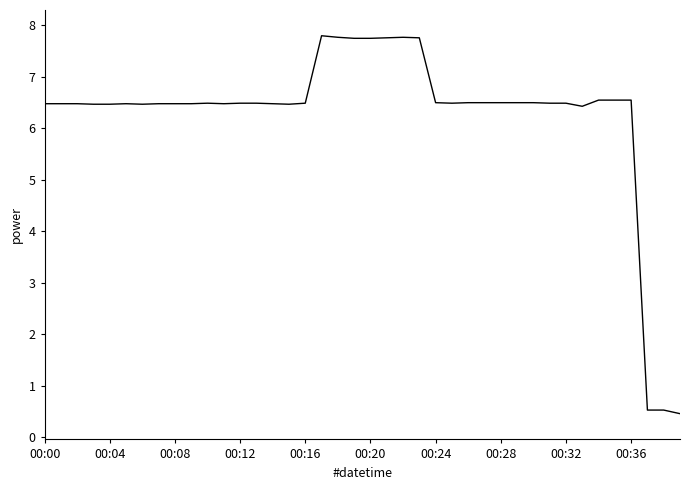

What is the difference between the maximum and minimum values?

7.3